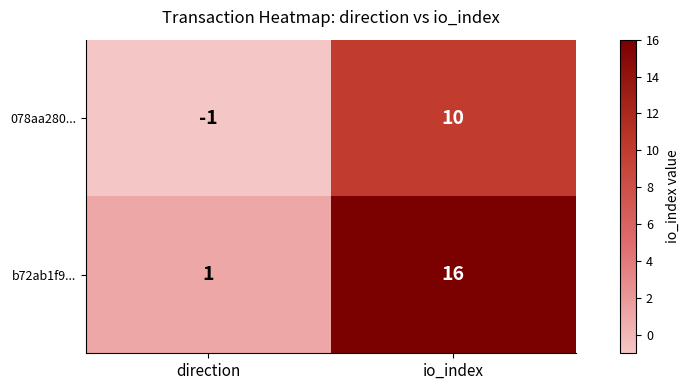

Between direction and io_index, which series saw the biggest shift?

b72ab1f9...